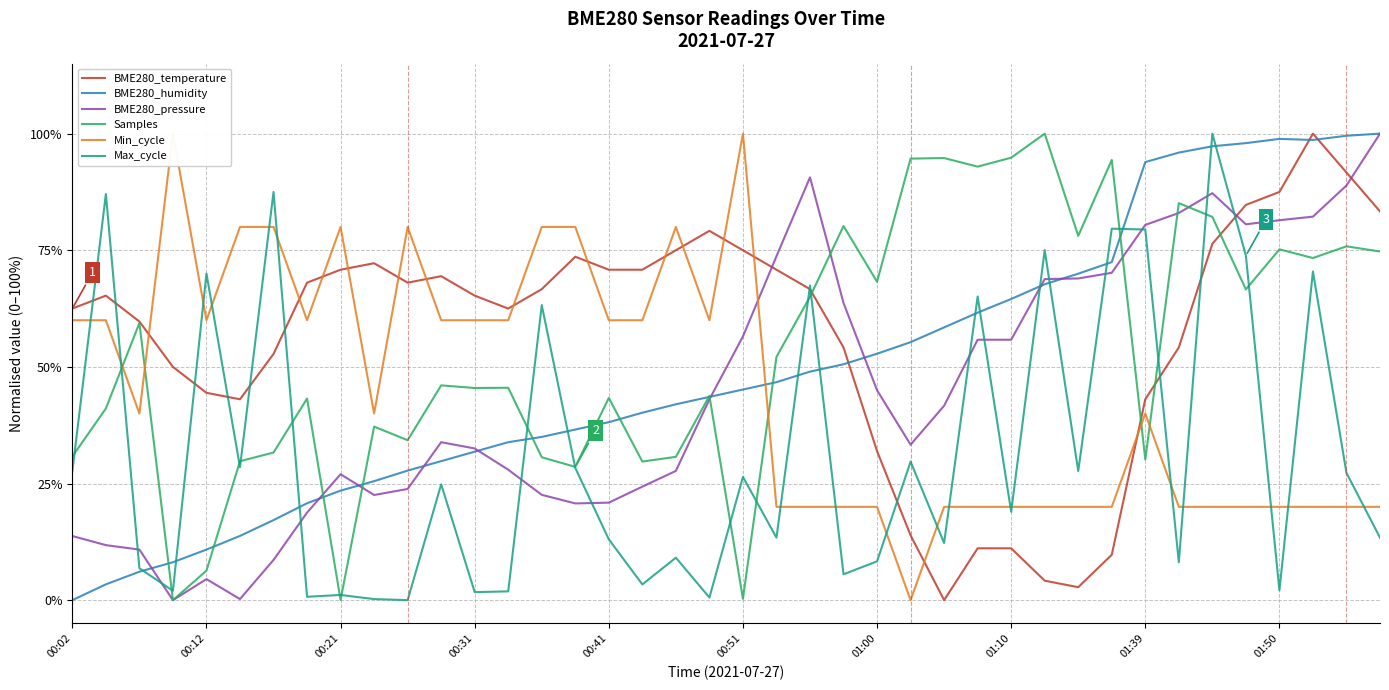

How many interior local valleys does the Min_cycle series have?

6